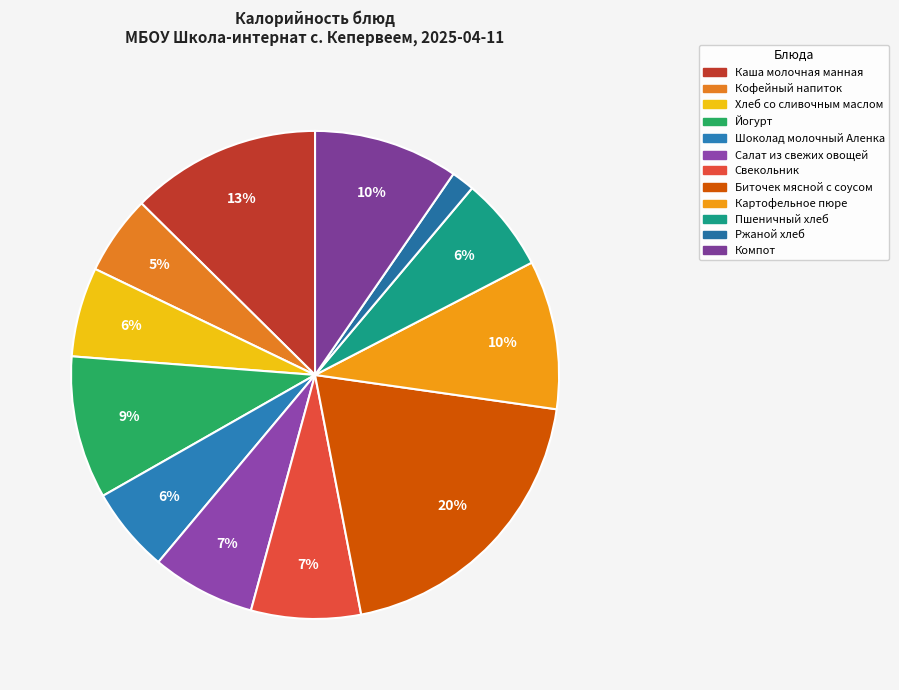

To the nearest percent, what is the average slice percentage?

8%